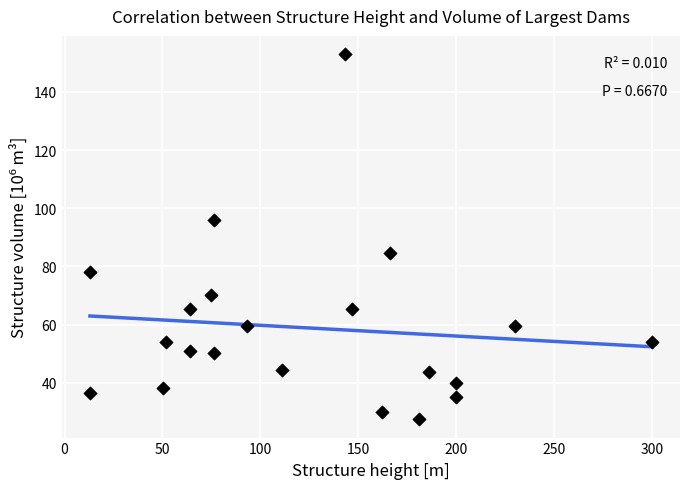

What is the range of X values (max minus min)?

287.0